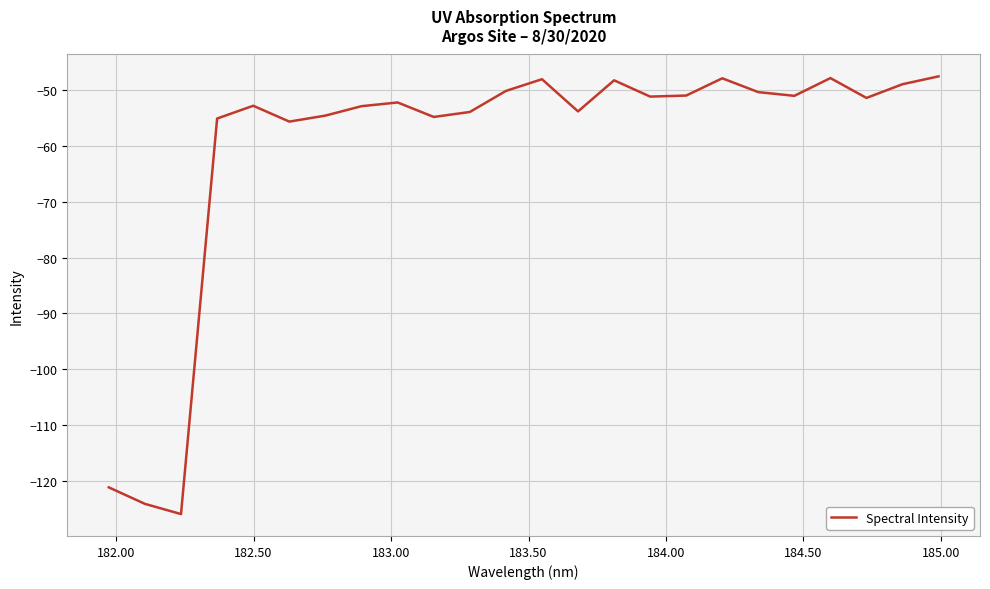

What is the difference between the maximum and minimum values?

78.5